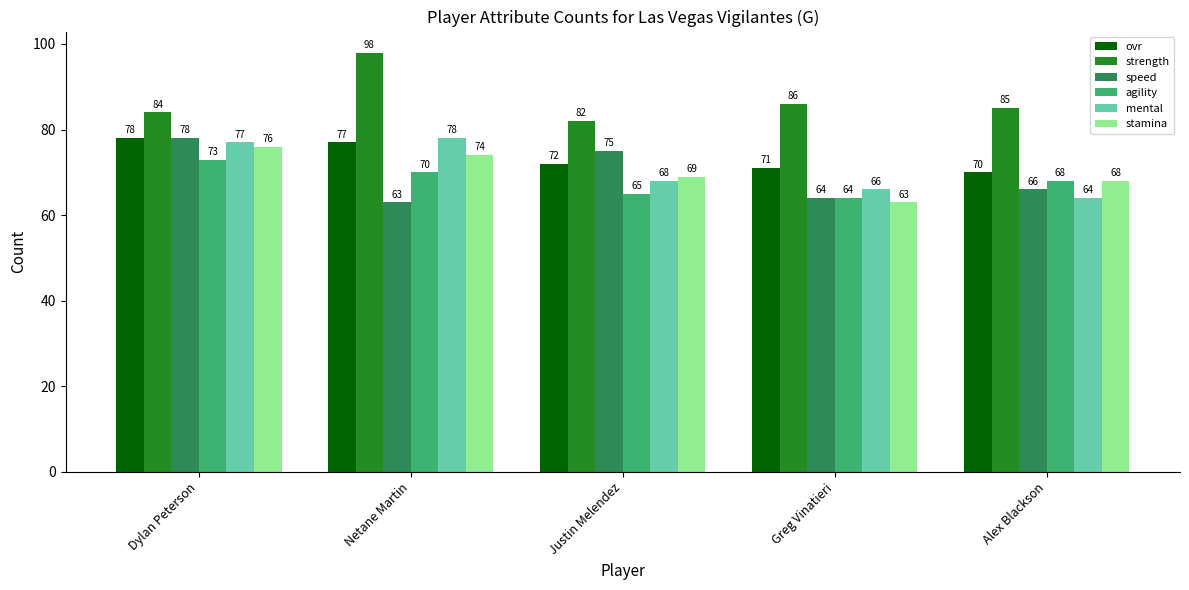

How many values in the ovr series are below 72?

2